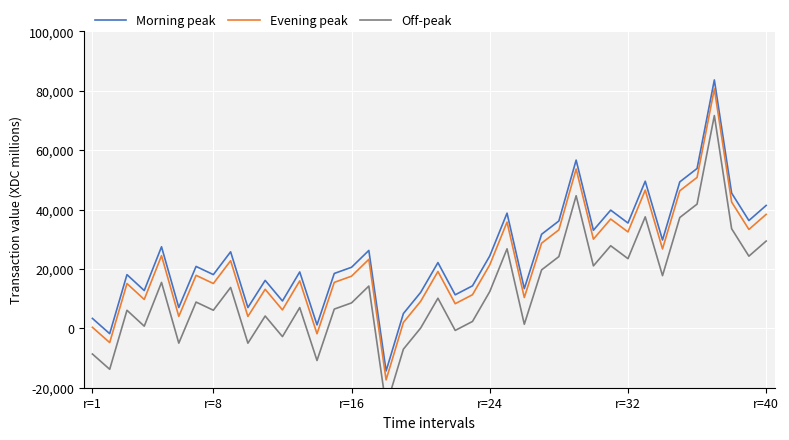

How many data points in Off-peak are less than 10142?

20